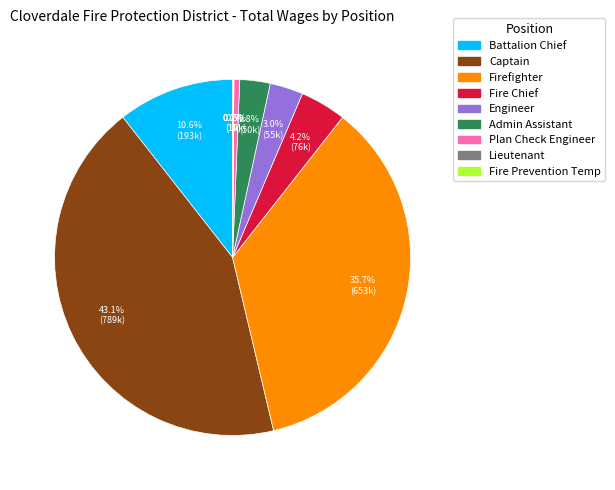

Does any single category account for the majority?

No